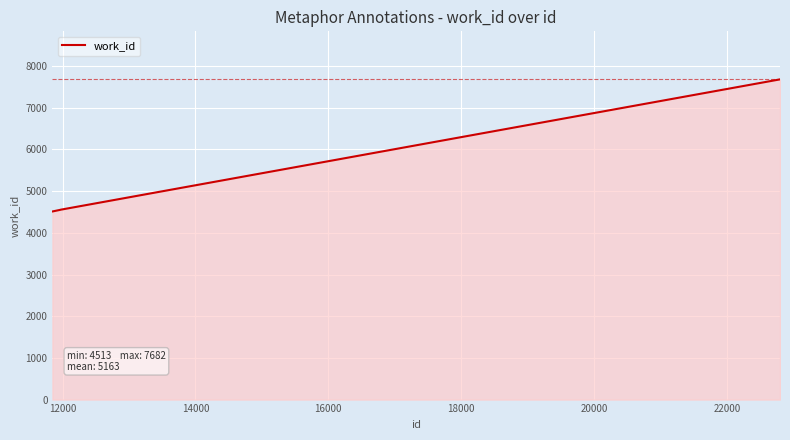

What is the average value?

5163